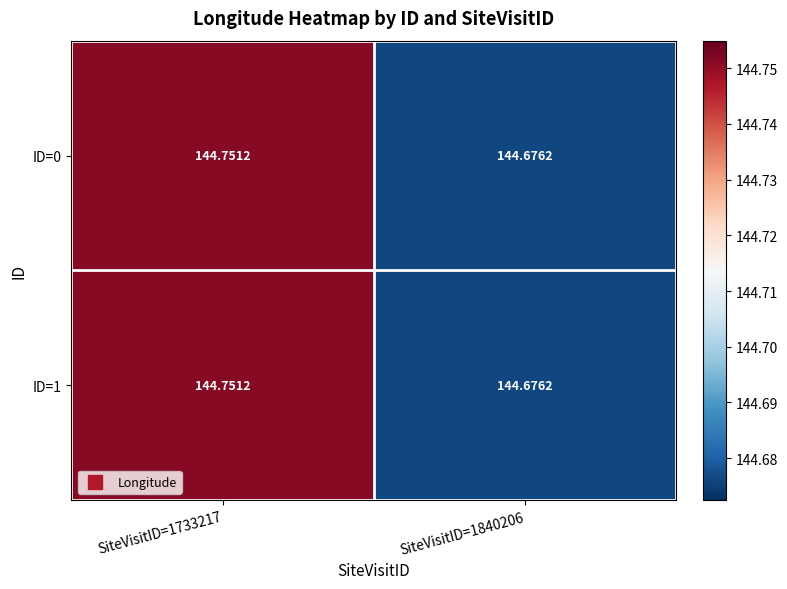

Is the value of ID=1 at SiteVisitID=1733217 greater than the value of ID=0 at SiteVisitID=1840206?

Yes